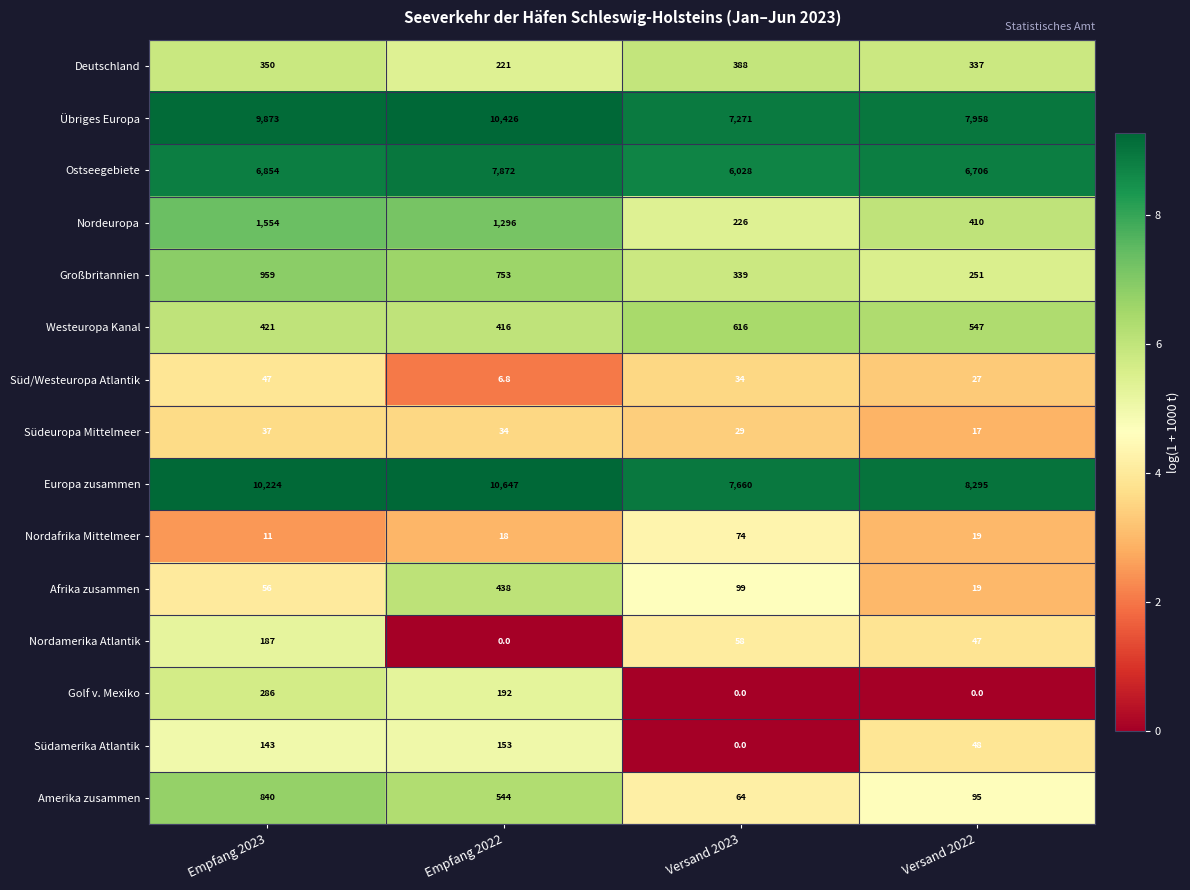

The Europa zusammen series shows 7660.0 at Versand 2023. True or false?

True